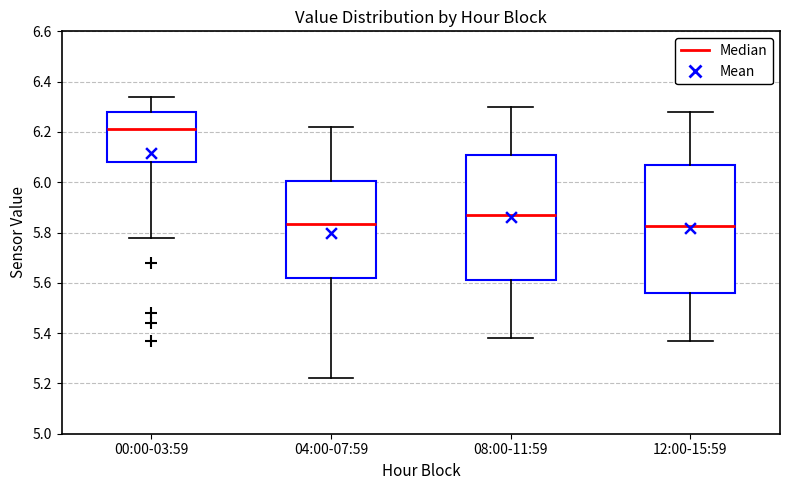

Reading left to right, read every box against the y-axis: the position of its median line, the range the box covers, and the ends of its whiskers. The values are not printed on the chart, so give them approximately, as read against the axis.

00:00-03:59: median 6.22, box 6.08 to 6.28, whiskers 5.78 to 6.34
04:00-07:59: median 5.84, box 5.62 to 6.00, whiskers 5.22 to 6.22
08:00-11:59: median 5.88, box 5.62 to 6.12, whiskers 5.38 to 6.30
12:00-15:59: median 5.82, box 5.56 to 6.06, whiskers 5.38 to 6.28